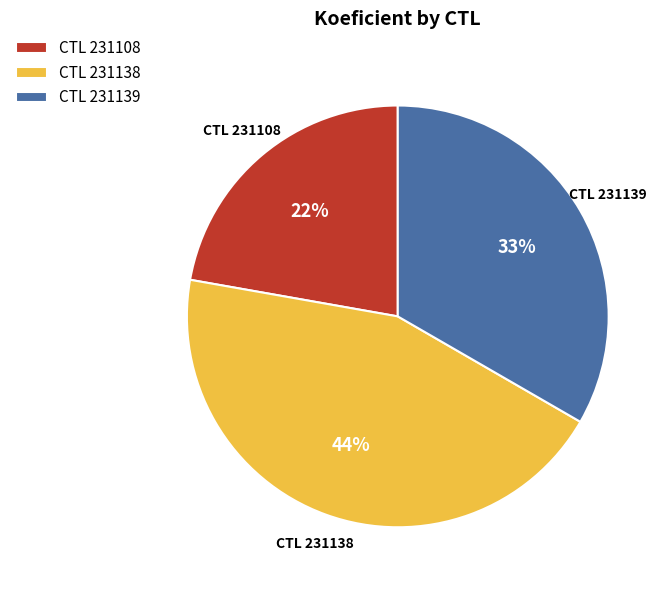

Is there any slice that represents more than half of the pie?

No